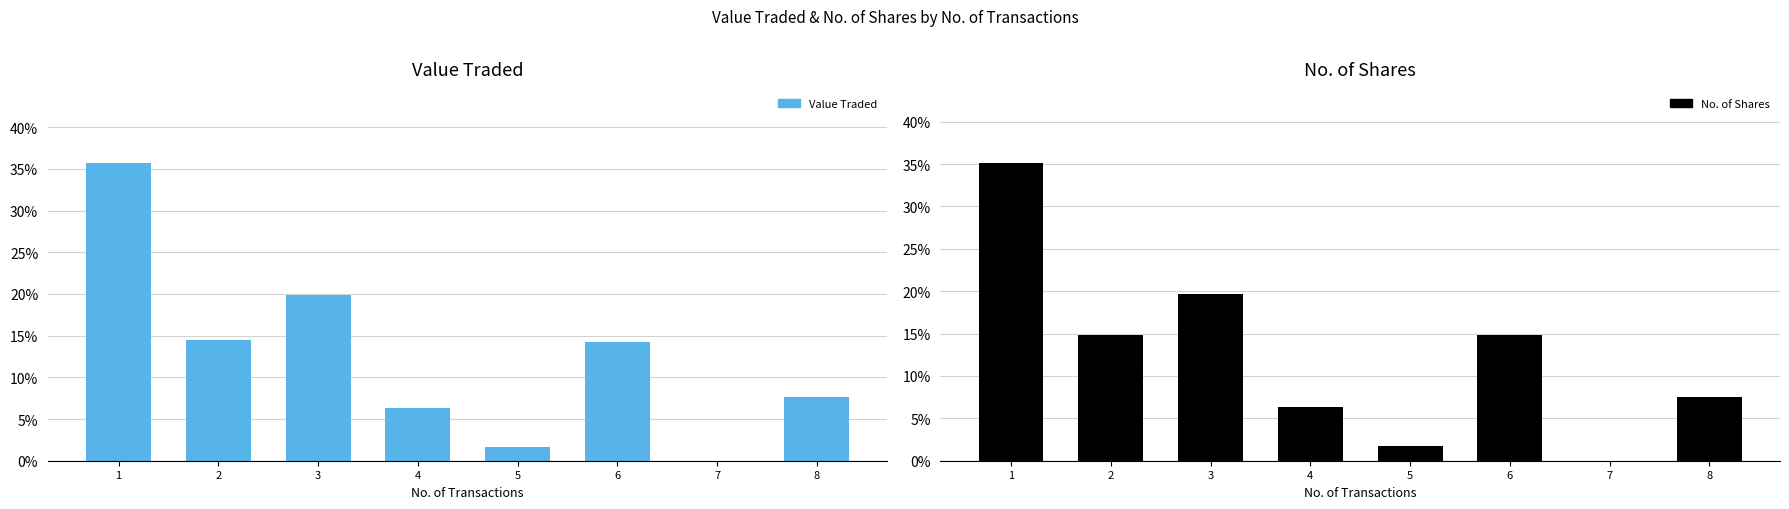

At which category does the chart reach its peak across all series?

1